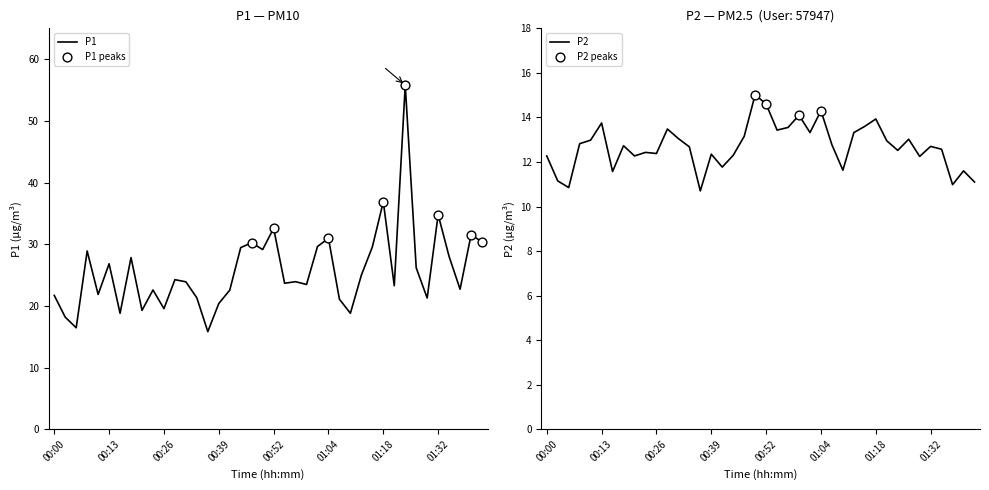

Which series contains the highest Y value?

P1